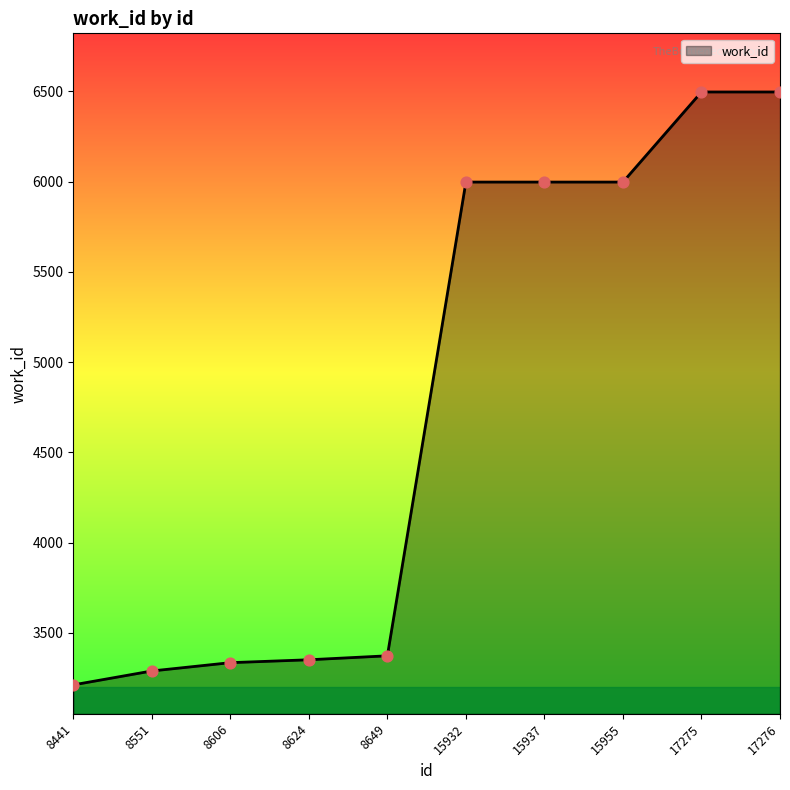

What is the ratio of the value at 15932 to the value at 15955?

1.0